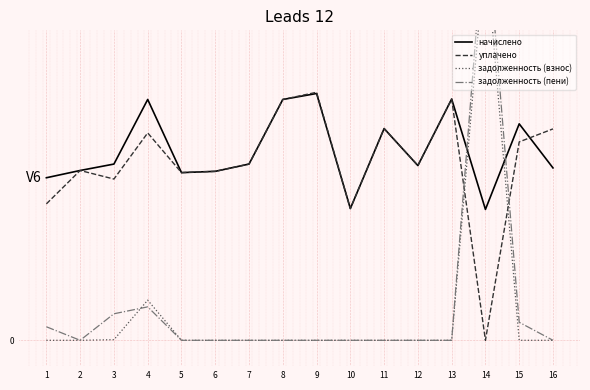

True or false: задолженность (взнос) and уплачено cross at least once.

True